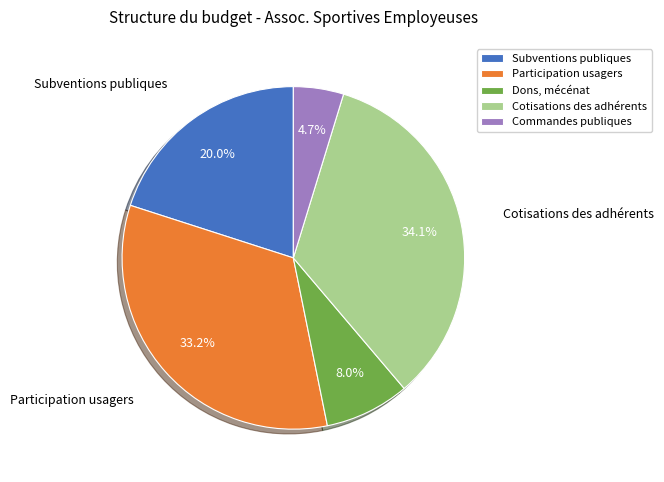

What is the smallest slice in the pie chart?

Commandes publiques